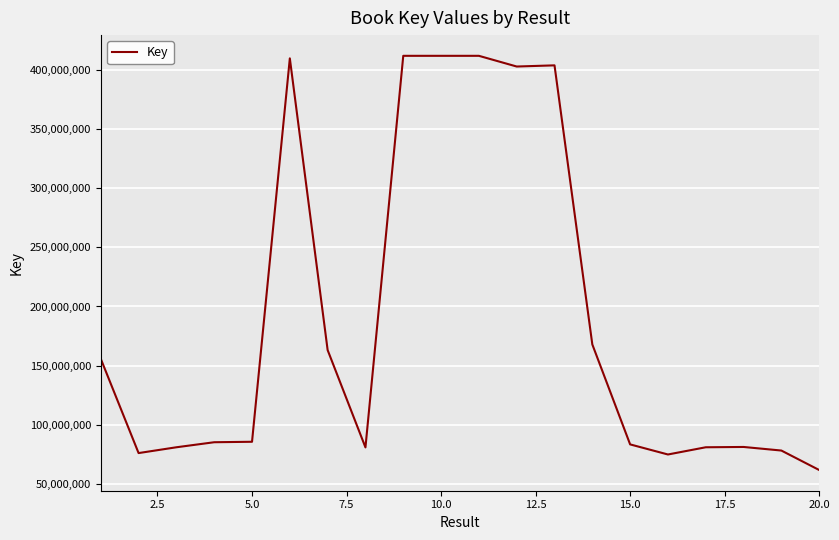

What is the minimum value shown in the chart?

61977625